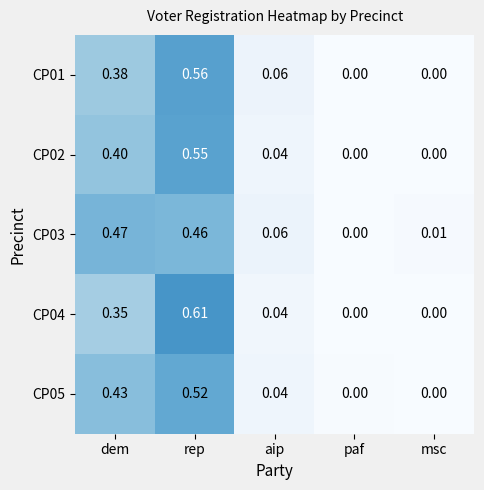

At which category is the sum across all series the highest?

rep